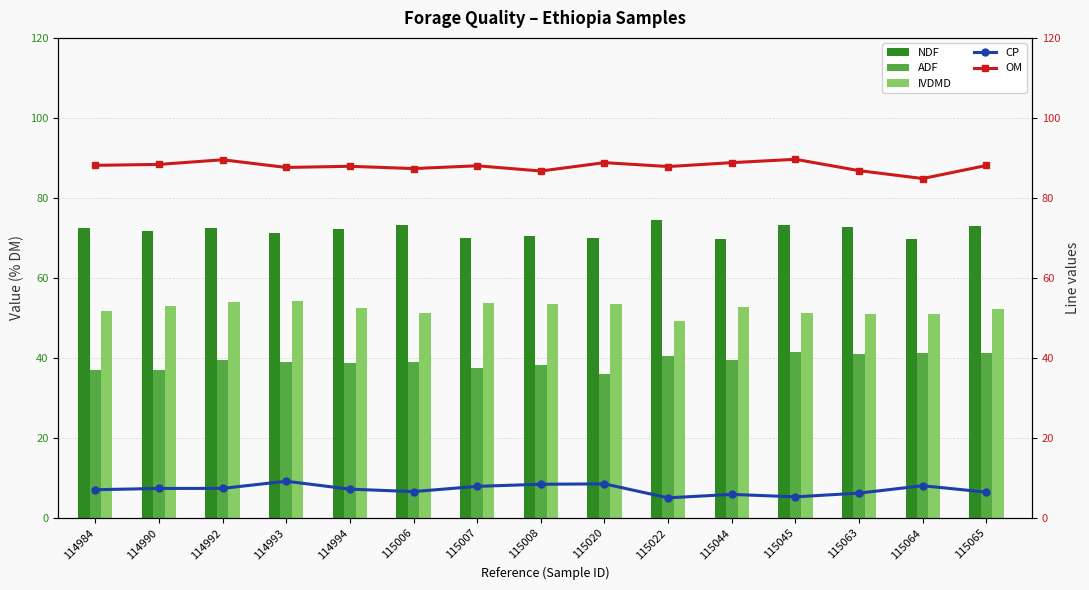

Reading left to right, what are all the values shown in this chart?

NDF: 114984=72.6	114990=71.8	114992=72.4	114993=71.2	114994=72.2	115006=73.2	115007=70.0	115008=70.6	115020=70.0	115022=74.5	115044=69.7	115045=73.3	115063=72.7	115064=69.6	115065=73.1
ADF: 114984=37.1	114990=37.1	114992=39.6	114993=39.1	114994=38.8	115006=39.0	115007=37.4	115008=38.2	115020=35.9	115022=40.4	115044=39.5	115045=41.5	115063=41.1	115064=41.3	115065=41.3
IVDMD: 114984=51.8	114990=53.0	114992=54.1	114993=54.1	114994=52.6	115006=51.3	115007=53.8	115008=53.4	115020=53.6	115022=49.2	115044=52.6	115045=51.2	115063=51.0	115064=50.9	115065=52.3
CP: 114984=7.1	114990=7.4	114992=7.4	114993=9.2	114994=7.2	115006=6.6	115007=7.9	115008=8.4	115020=8.5	115022=5.0	115044=5.9	115045=5.3	115063=6.2	115064=8.1	115065=6.5
OM: 114984=88.2	114990=88.4	114992=89.5	114993=87.6	114994=87.9	115006=87.3	115007=88.0	115008=86.7	115020=88.8	115022=87.8	115044=88.8	115045=89.7	115063=86.8	115064=84.8	115065=88.1